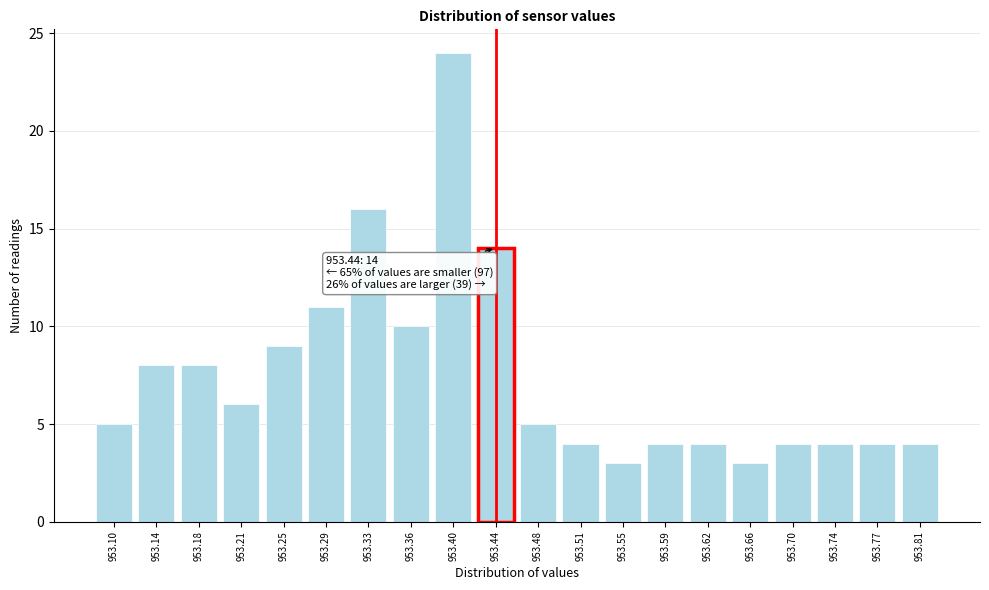

Reading left to right, what are all the values shown in this chart?

953.10=5	953.14=8	953.18=8	953.21=6	953.25=9	953.29=11	953.33=16	953.36=10	953.40=24	953.44=14	953.48=5	953.51=4	953.55=3	953.59=4	953.62=4	953.66=3	953.70=4	953.74=4	953.77=4	953.81=4